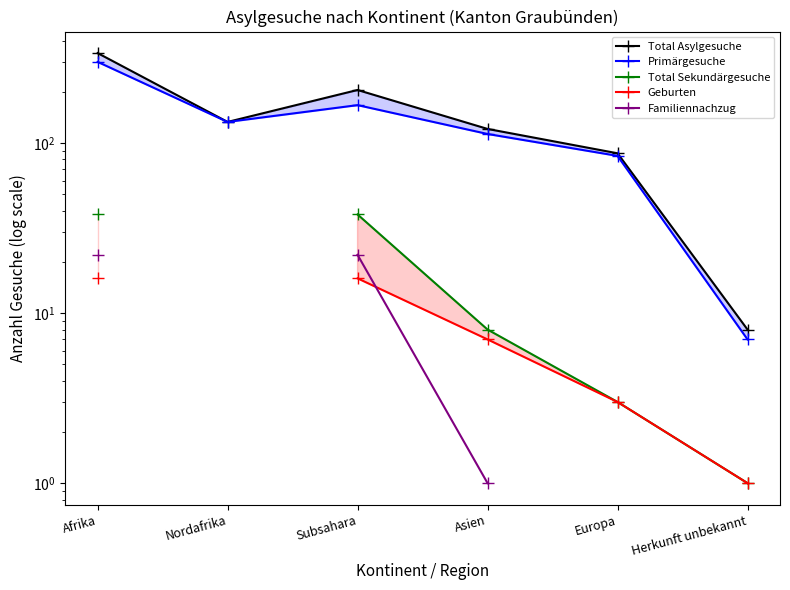

True or false: Total Asylgesuche and Geburten cross at least once.

False